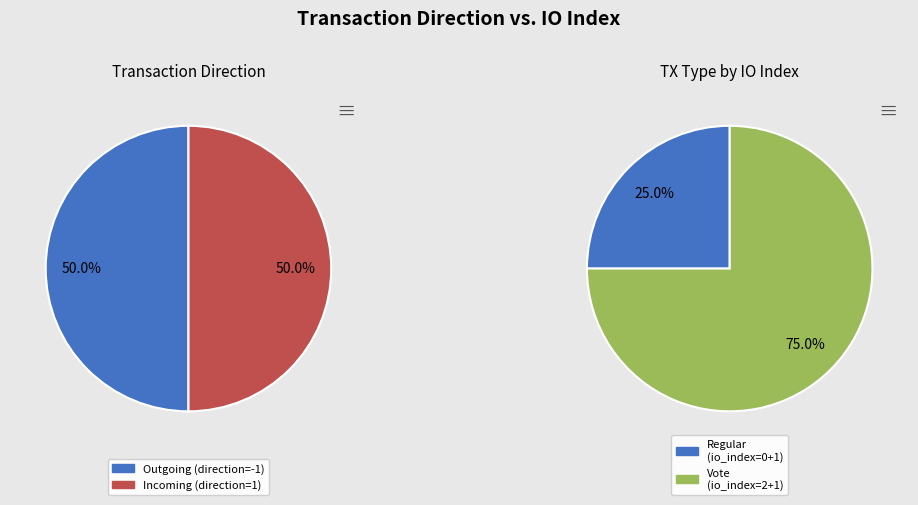

Rank the categories by value from lowest to highest.

Regular, Vote